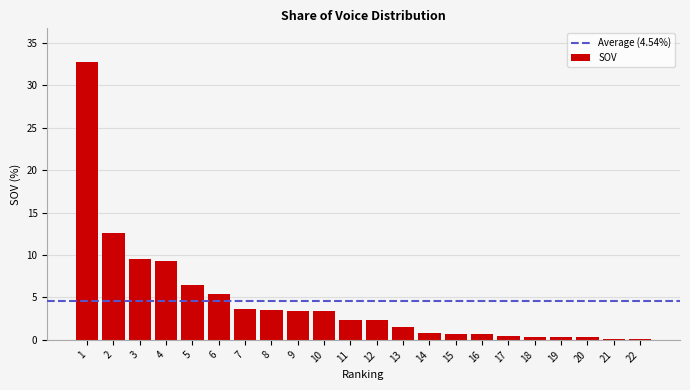

What is the sum of all values?

100.0